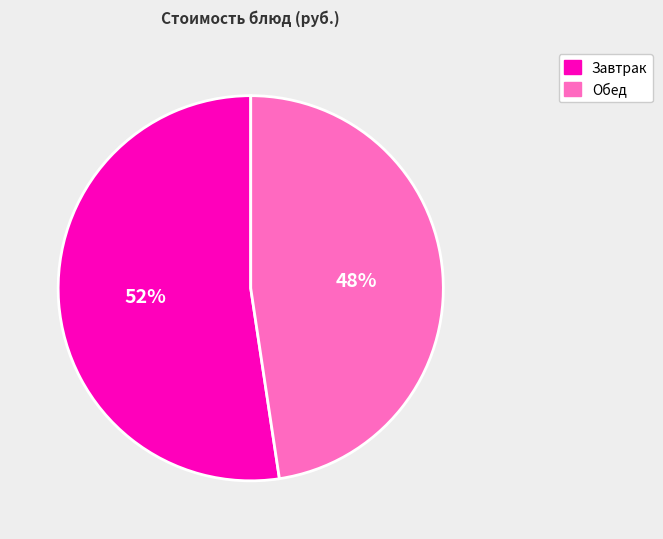

To the nearest percent, what is the average slice percentage?

50%